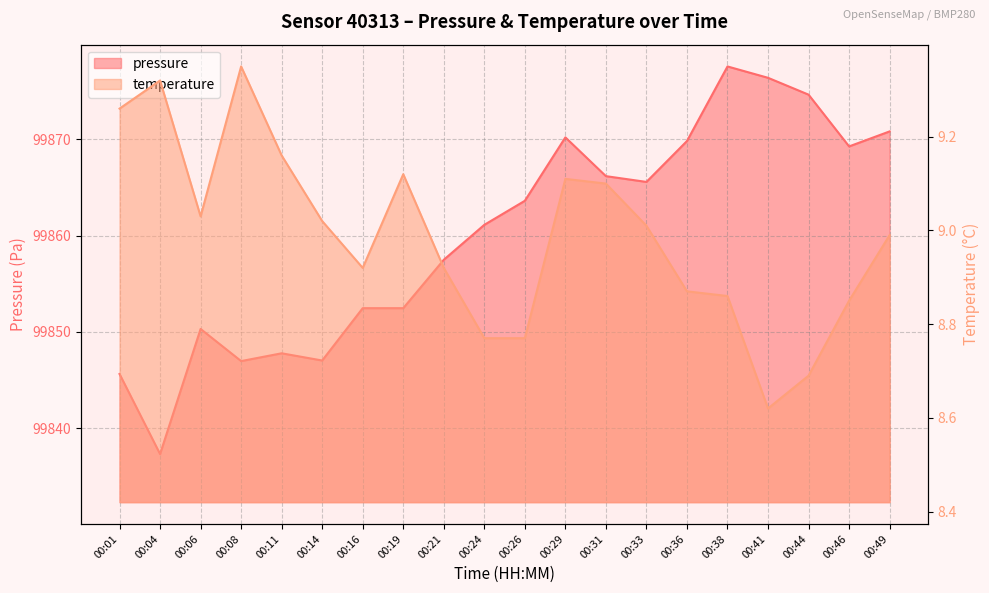

True or false: temperature and pressure cross at least once.

False